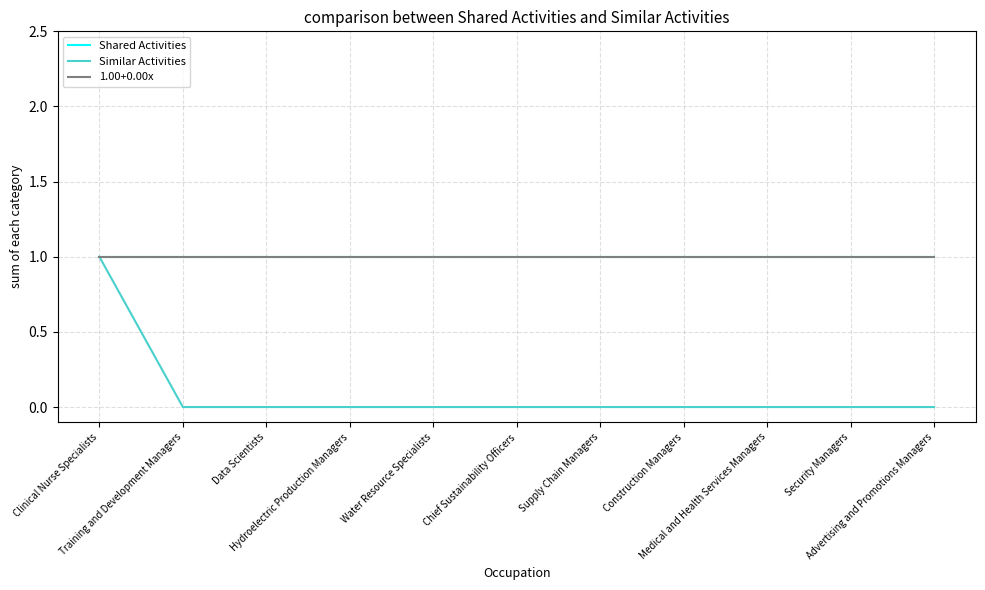

What is the label of the 3rd point from the right?

Medical and Health Services Managers